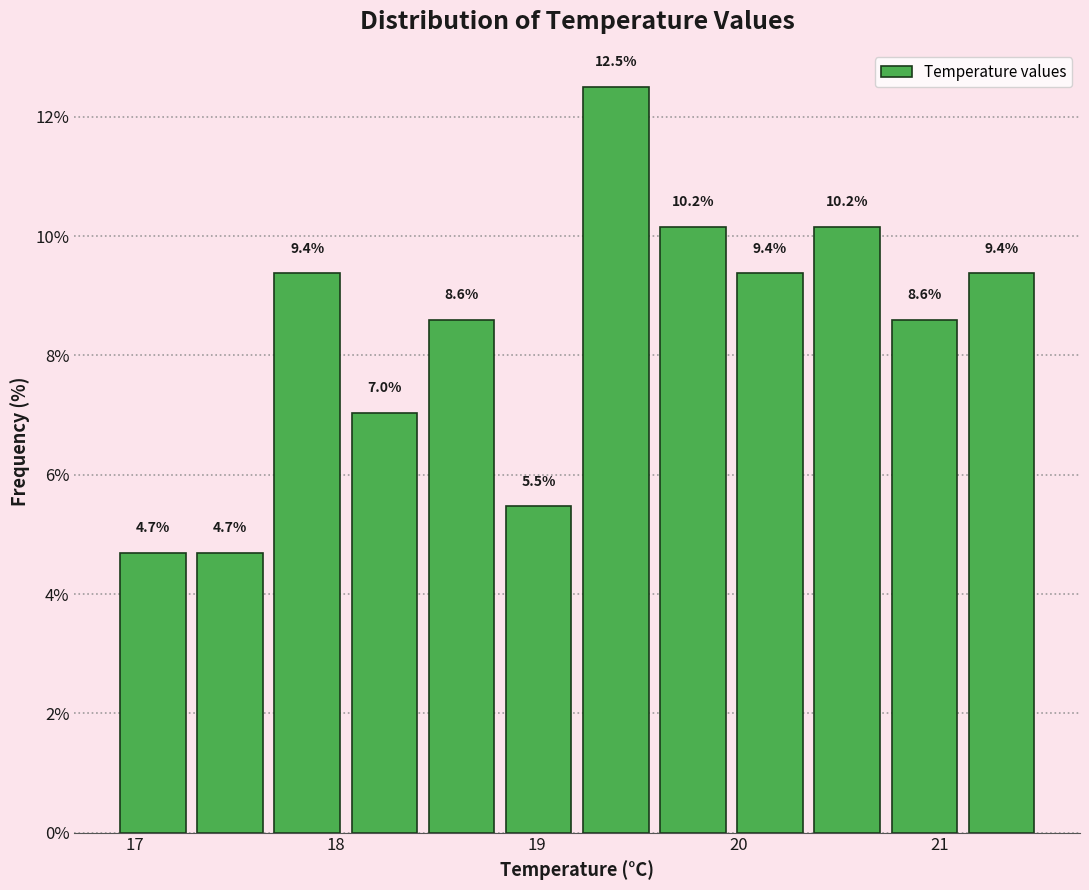

Around what value on the x-axis is the tallest bar? Give the approximate position of its centre, as read against the axis.

19.4